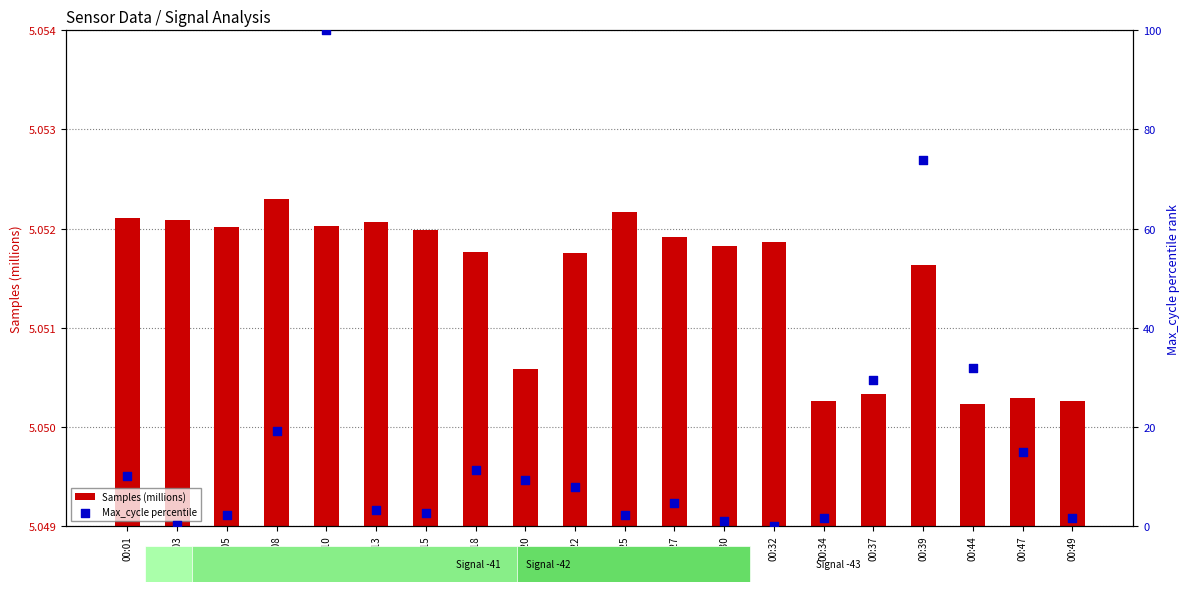

Which series has the largest total across all categories?

Max_cycle percentile